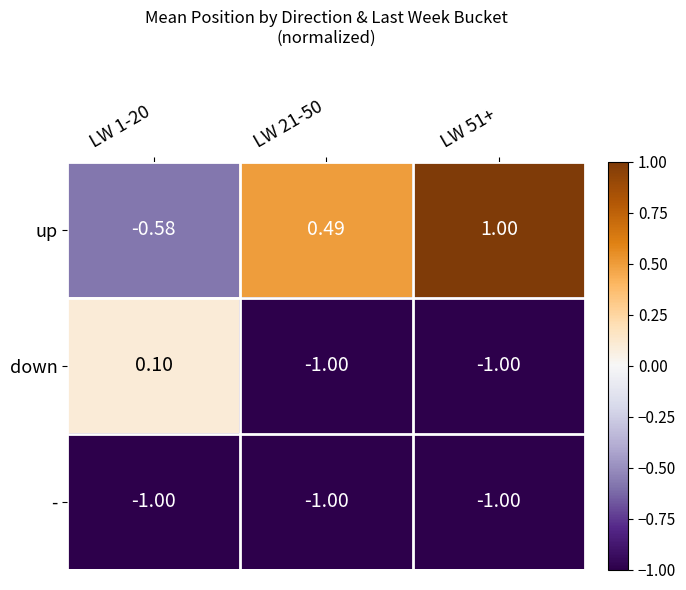

Which series has the largest total across all categories?

up